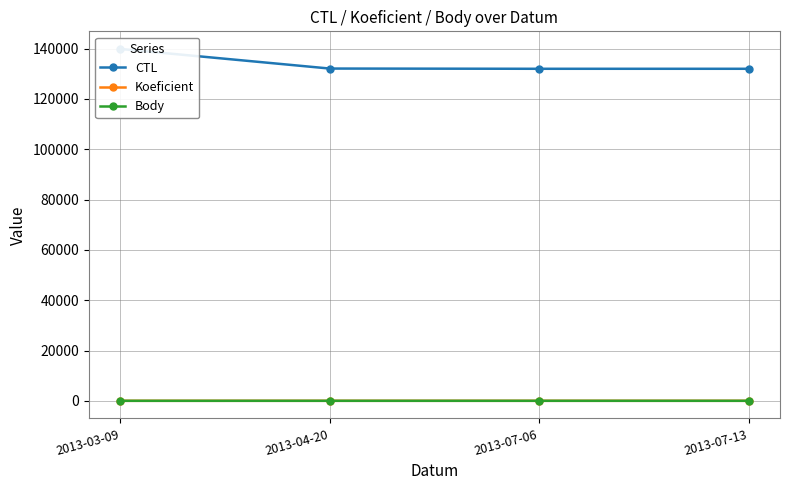

Reading left to right, transcribe all the data shown in this chart.

CTL: 2013-03-09=139903	2013-04-20=132102	2013-07-06=132007	2013-07-13=132008
Koeficient: 2013-03-09=1	2013-04-20=4	2013-07-06=4	2013-07-13=3
Body: 2013-03-09=1	2013-04-20=4	2013-07-06=4	2013-07-13=3